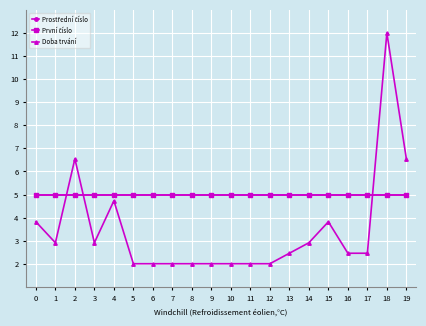

True or false: Prostřední číslo has more than 0 interior local peaks.

False